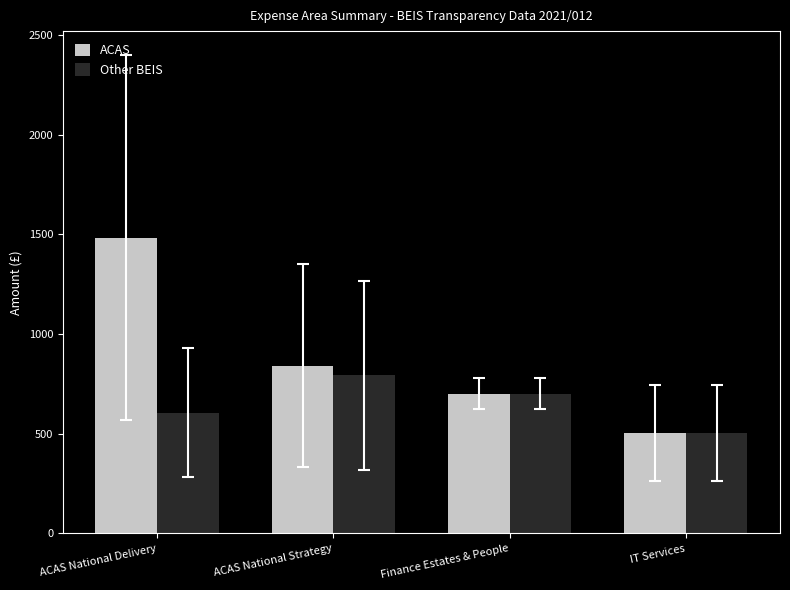

What is the sum of the ACAS values at IT Services and ACAS National Strategy?

1347.3